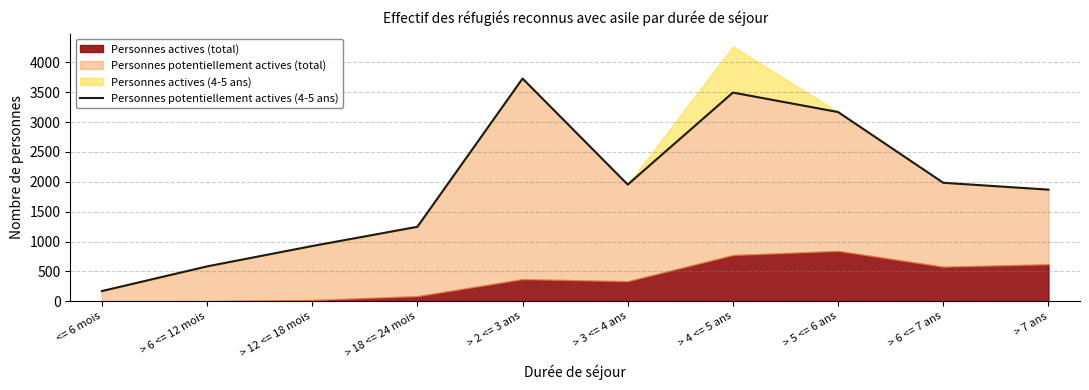

True or false: the data shows 1954 at > 3 <= 4 ans.

True